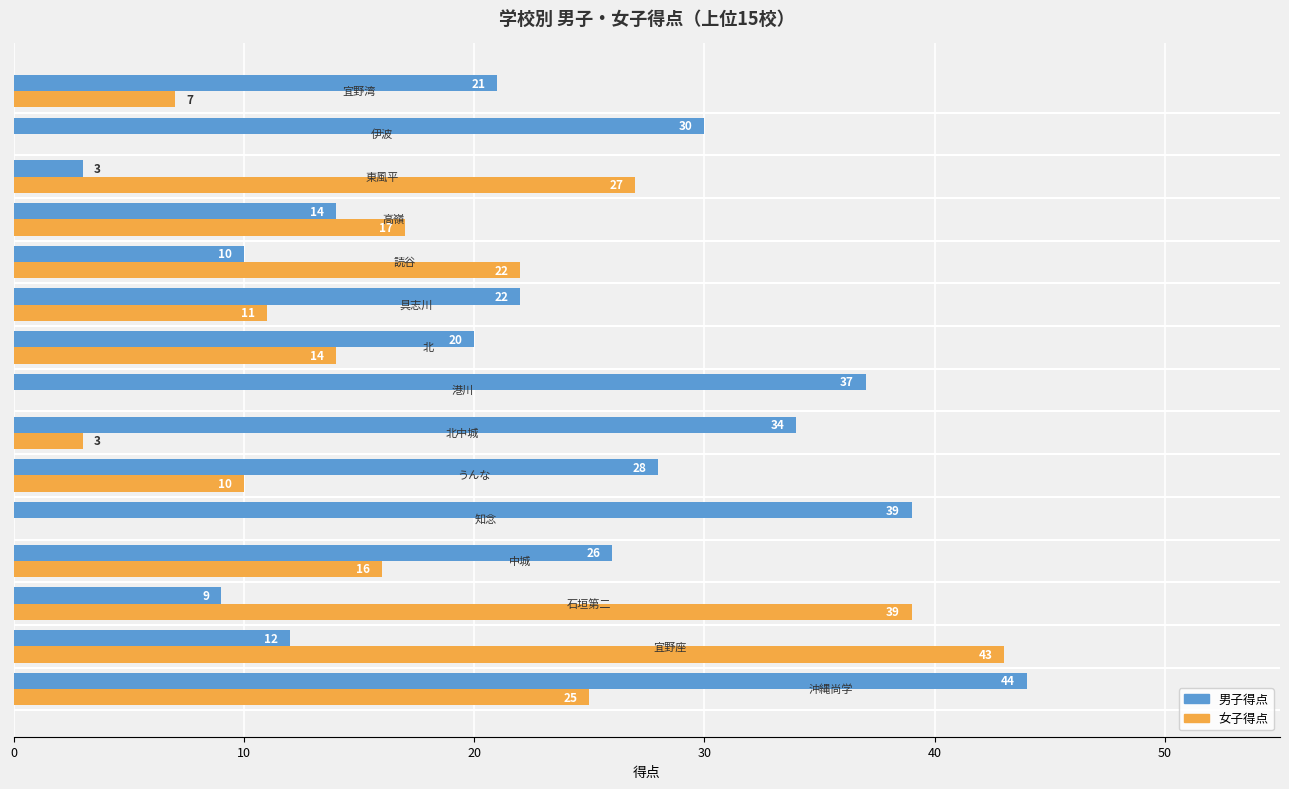

What is the greatest value displayed?

44